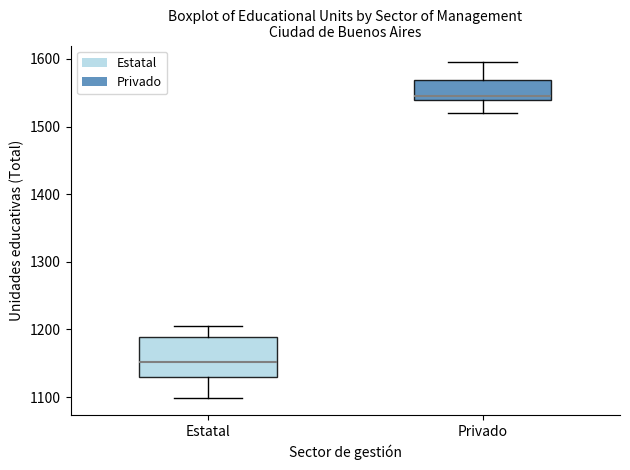

Reading left to right, transcribe this box plot: for each box, give where its median line is, the range the box spans, and where its two whiskers end, as read against the y-axis. The values are not printed on the chart, so give them approximately, as read against the axis.

Estatal: median 1150, box 1130 to 1190, whiskers 1100 to 1210
Privado: median 1550, box 1540 to 1570, whiskers 1520 to 1600